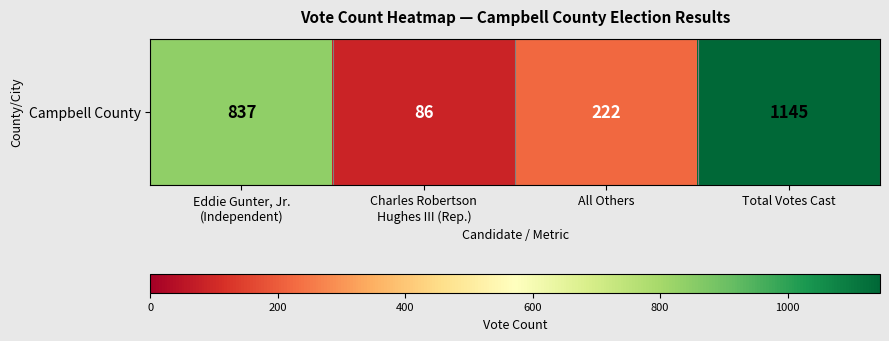

Rank the categories by value from highest to lowest.

Total Votes Cast, Eddie Gunter, Jr.
(Independent), All Others, Charles Robertson
Hughes III (Rep.)